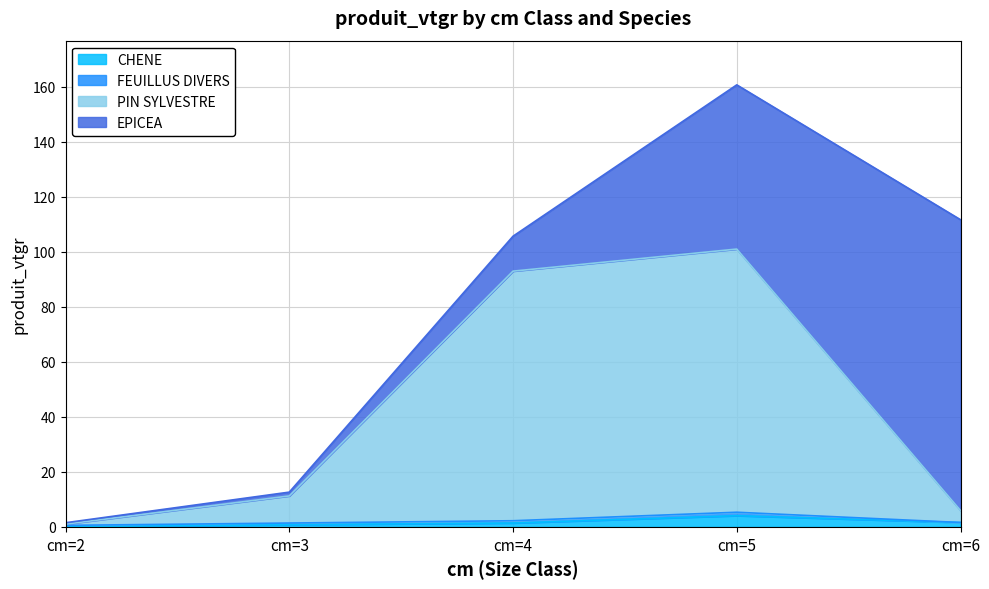

In CHENE, how many points are higher than both neighbors (excluding endpoints)?

1